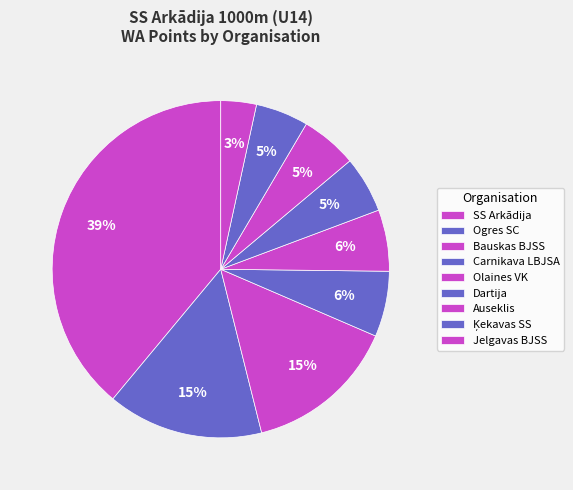

How many slices are in this pie chart?

9